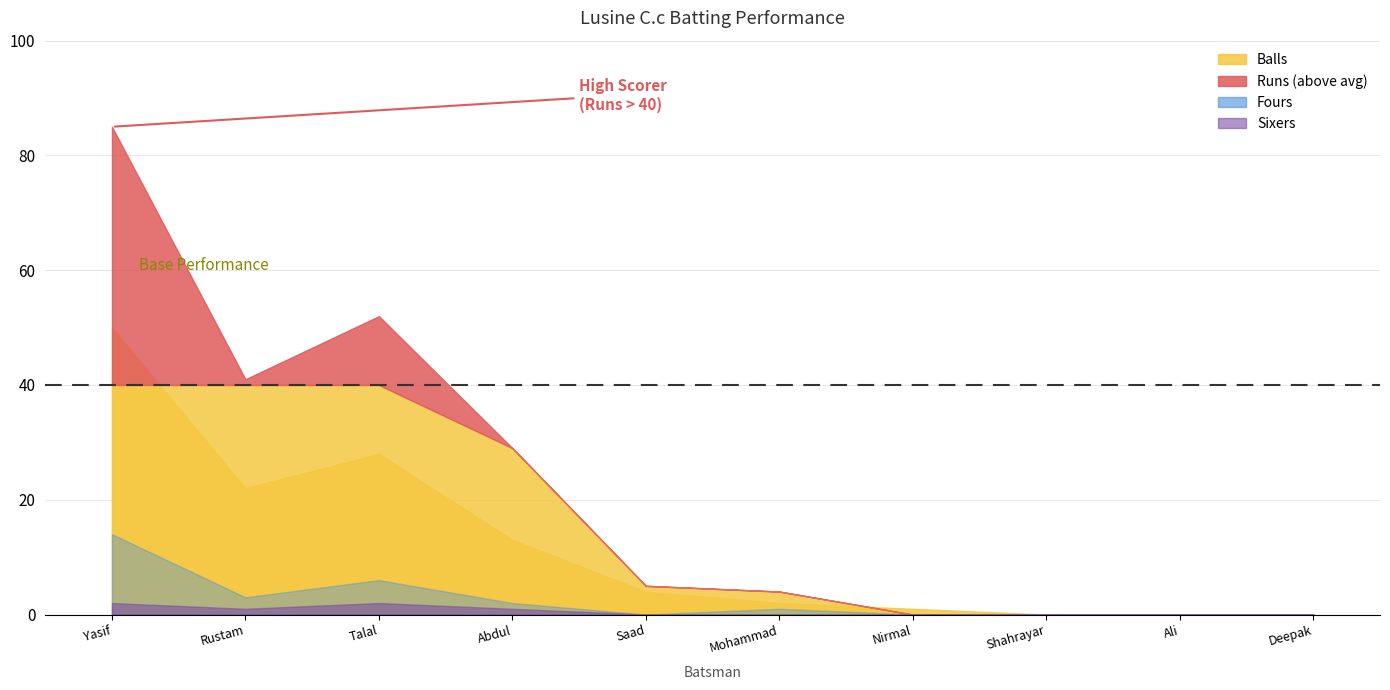

What is the sum of all Sixers values?

6